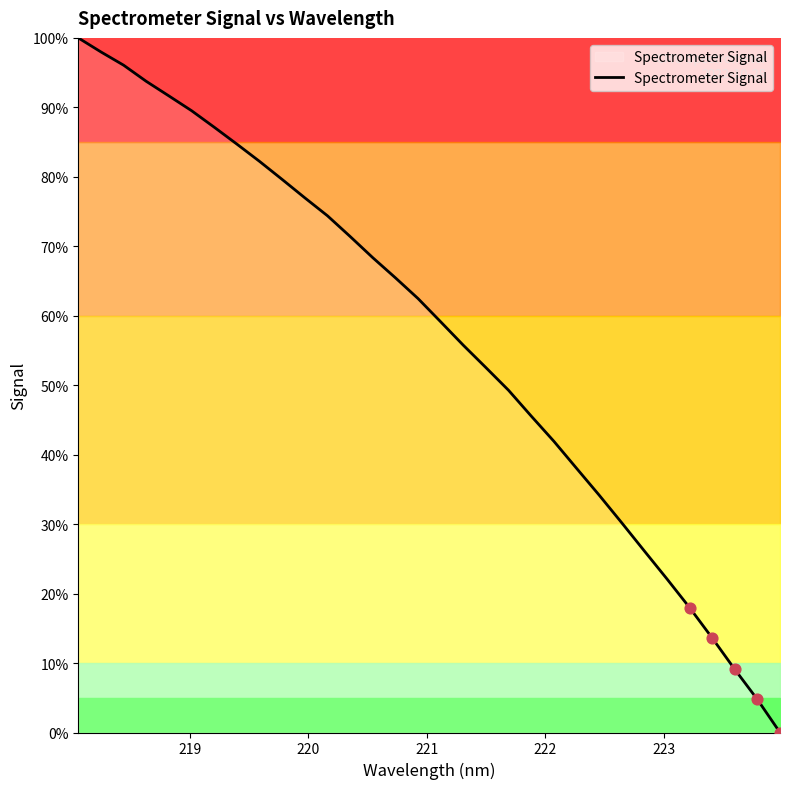

What is the maximum value shown in the chart?

100.0